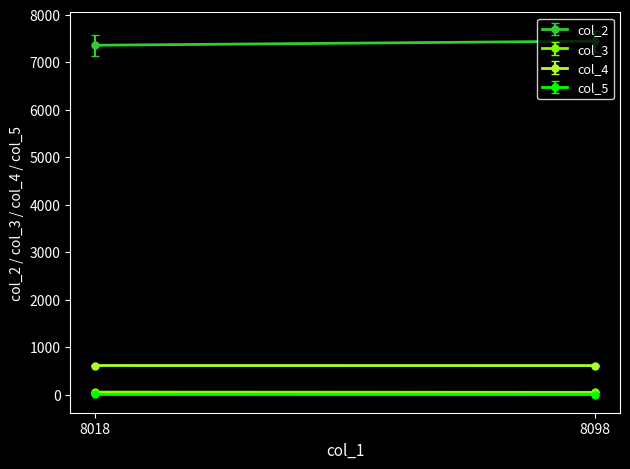

What is the total value across all series at 8098?

8098